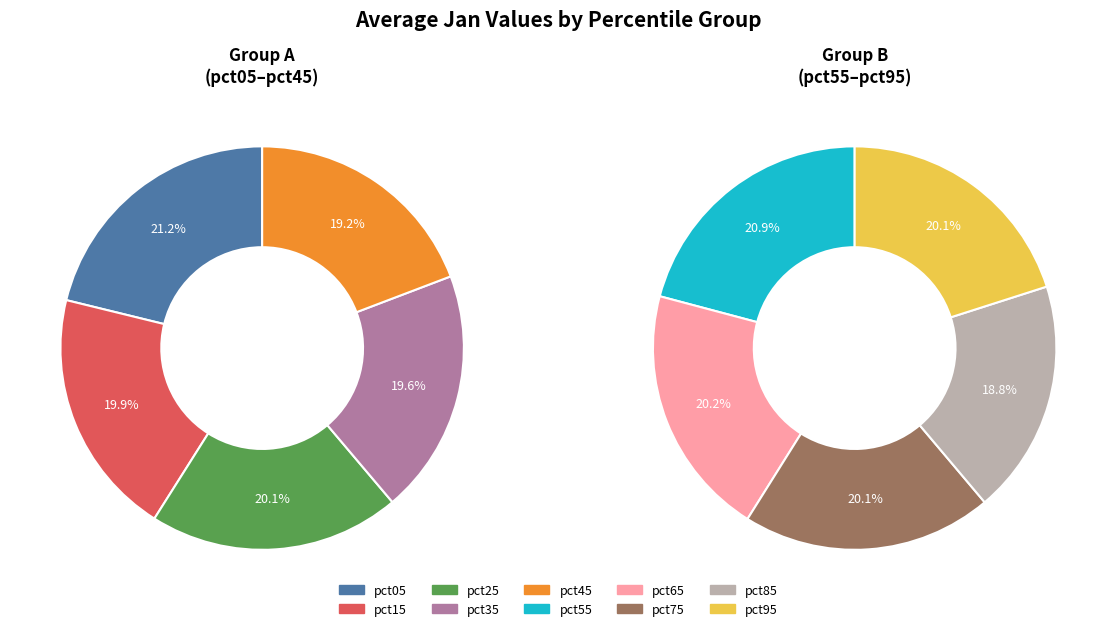

Is there any slice that represents more than half of the pie?

No